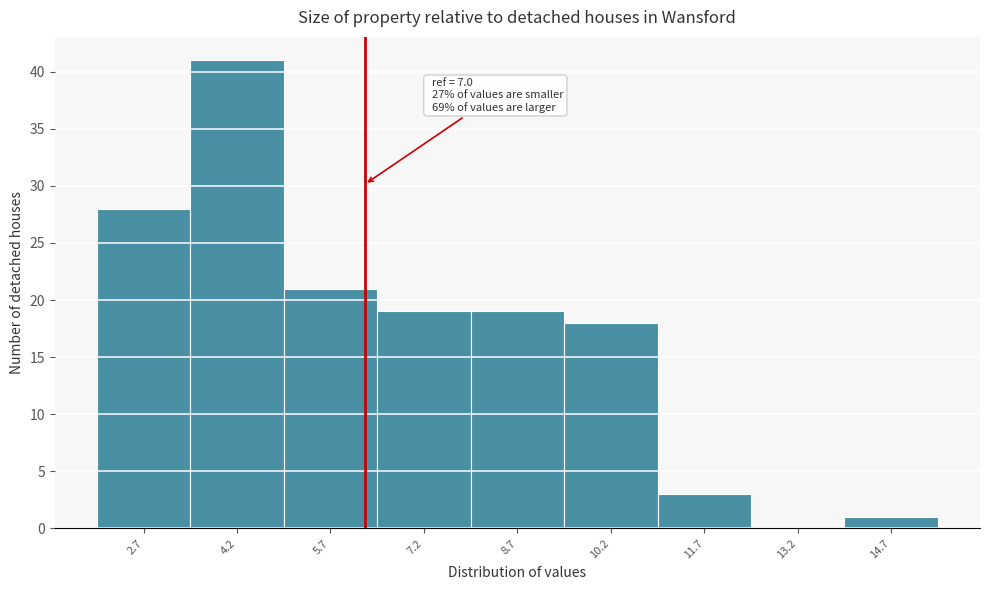

Reading right to left, what are all the values shown in this chart?

14.7=1	13.2=0	11.7=3	10.2=18	8.7=19	7.2=19	5.7=21	4.2=41	2.7=28